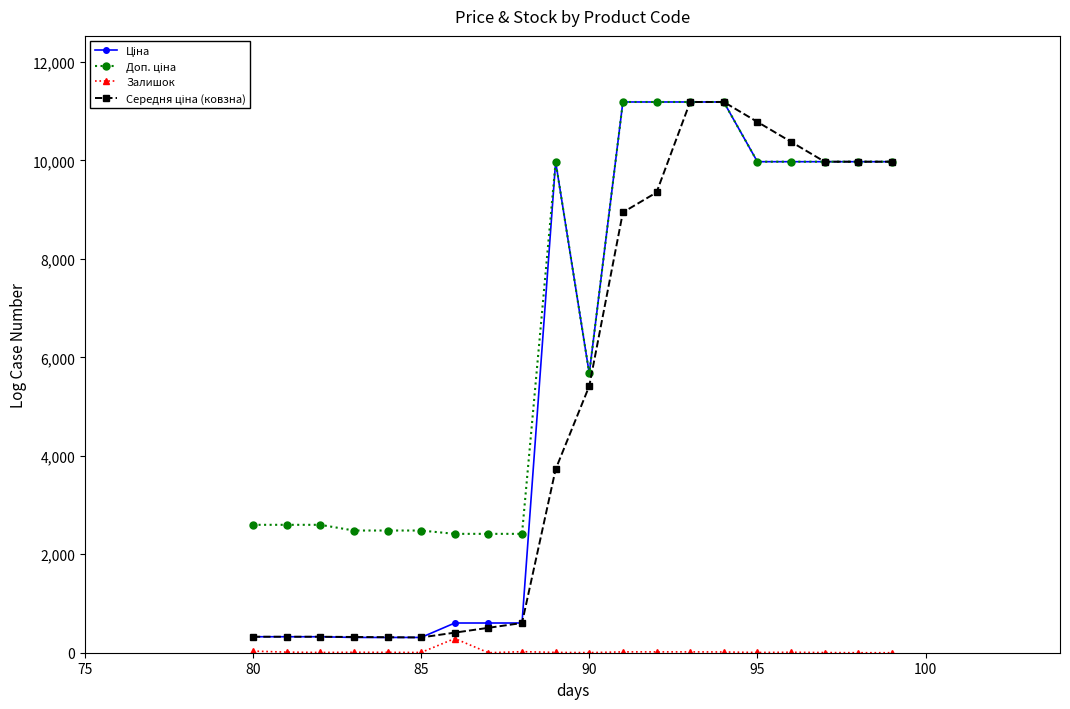

What is the greatest value displayed?

11188.2